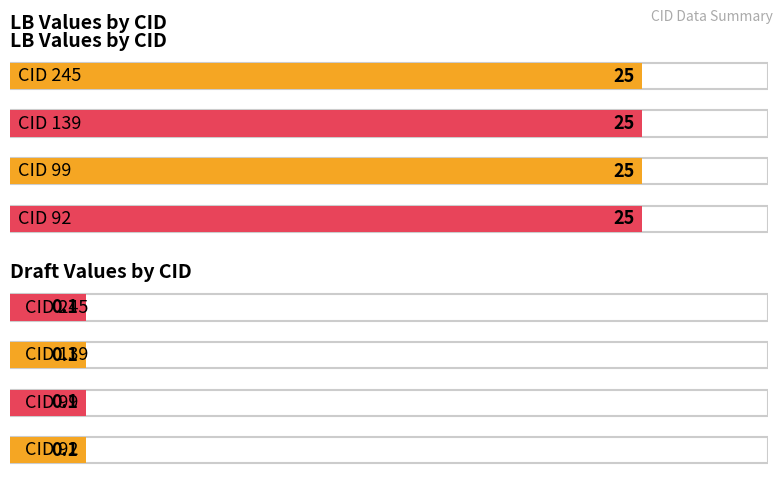

What is the sum of the Draft values at 99 and 139?

0.2